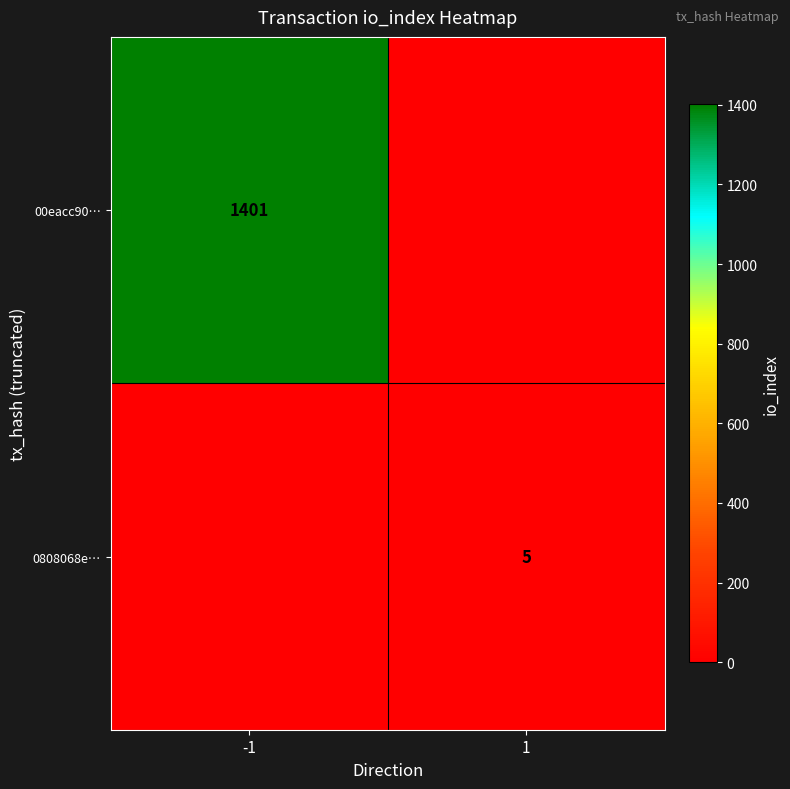

The value of 00eacc90… at -1 is 1401. True or false?

True